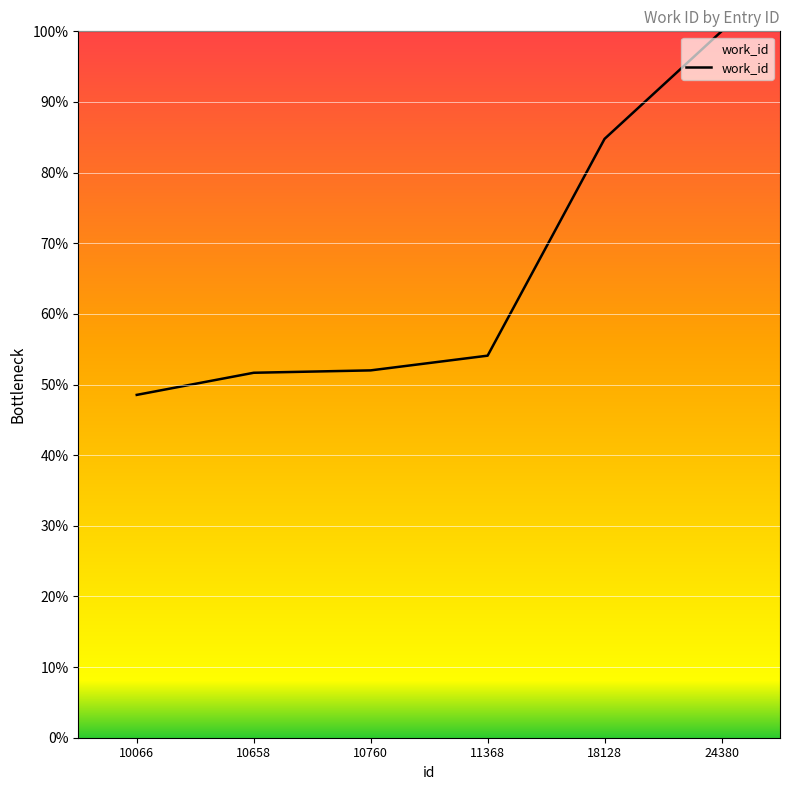

What is the approximate value at 18128?

84.8